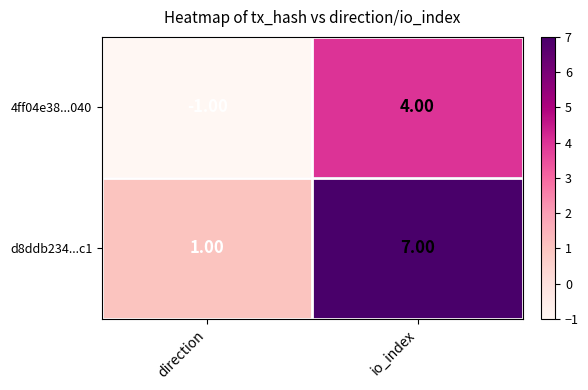

At which label does d8ddb234...c1 reach its peak?

io_index